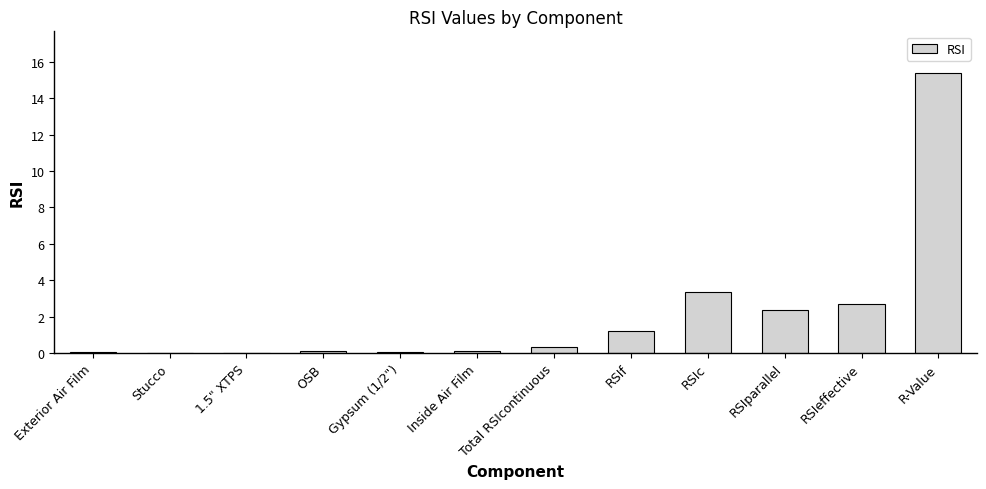

Which category has the highest value across all series?

R-Value